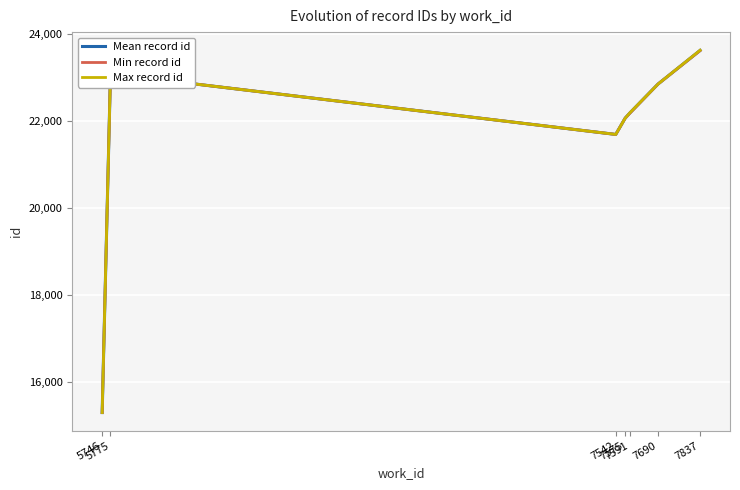

True or false: Max record id and Min record id cross at least once.

False